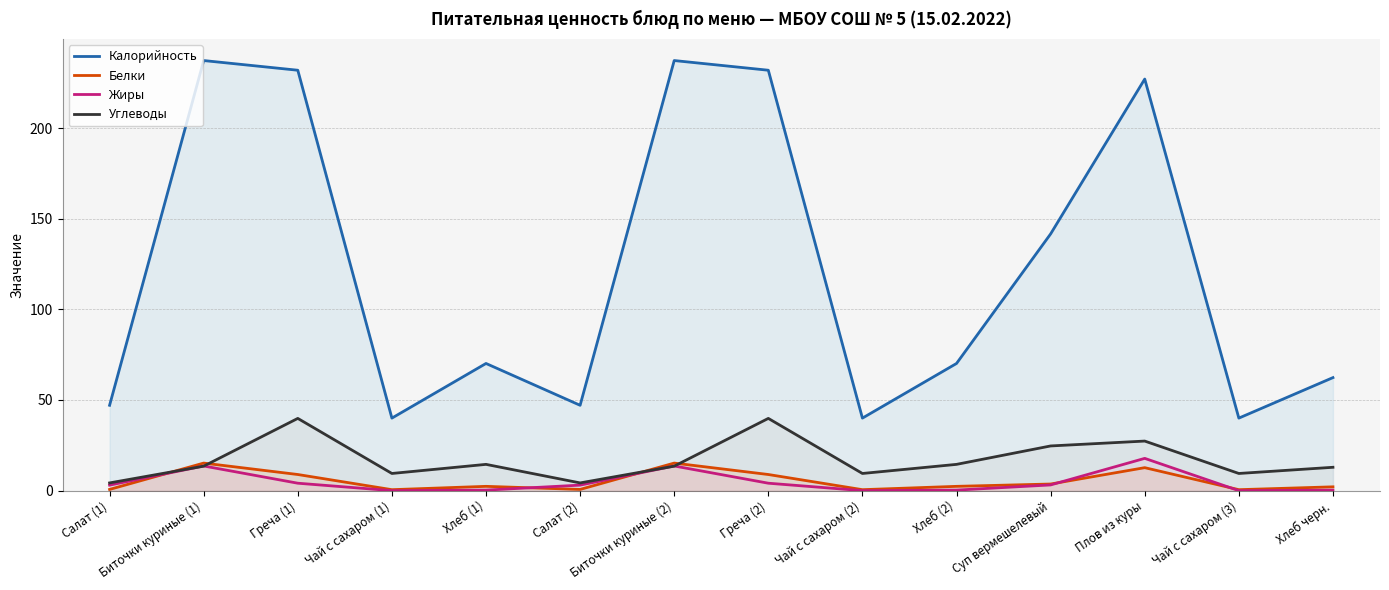

Reading left to right, list all the values displayed in this chart.

Калорийность: 47.1	237.2	231.9	40.0	70.1	47.1	237.2	231.9	40.0	70.1	141.6	227.0	40.0	62.3
Белки: 0.7	15.2	8.9	0.5	2.4	0.7	15.2	8.9	0.5	2.4	3.6	12.7	0.5	2.1
Жиры: 3.0	13.6	4.1	0.0	0.3	3.0	13.6	4.1	0.0	0.3	3.1	17.8	0.0	0.3
Углеводы: 4.3	13.5	39.8	9.5	14.5	4.3	13.5	39.8	9.5	14.5	24.6	27.3	9.5	12.9